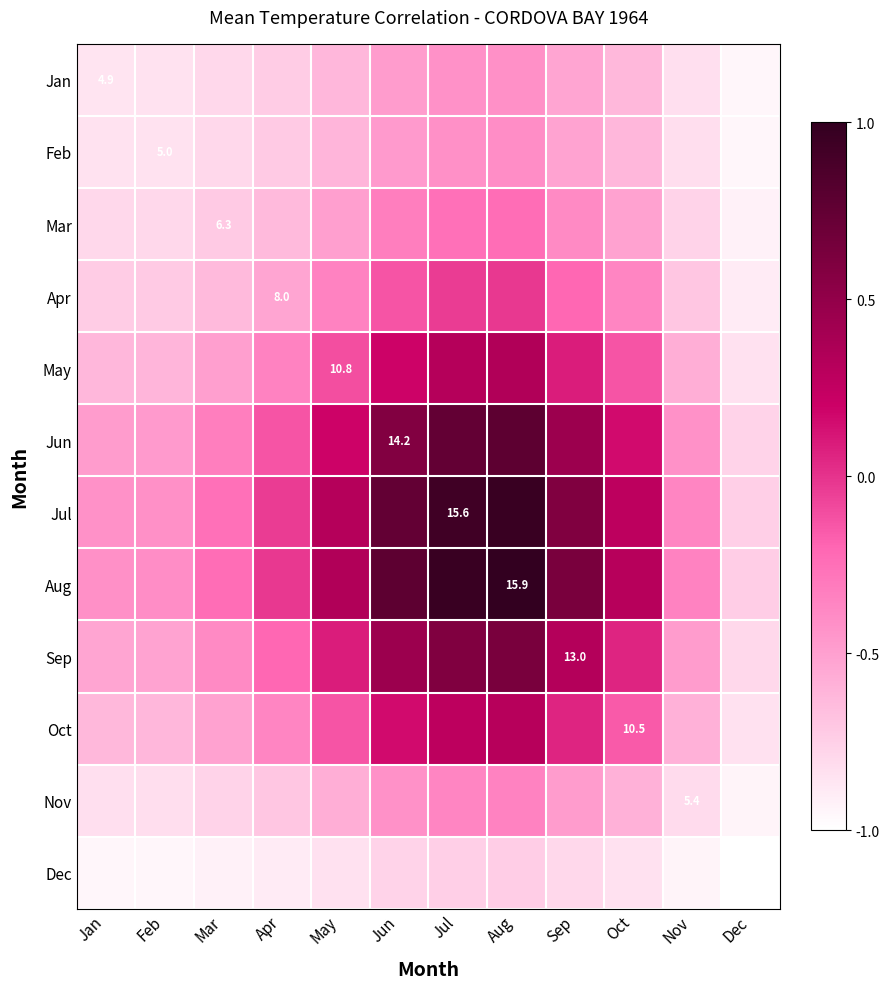

Rank the series by their maximum value, from highest to lowest.

Aug, Jul, Jun, Sep, May, Oct, Apr, Mar, Nov, Feb, Jan, Dec